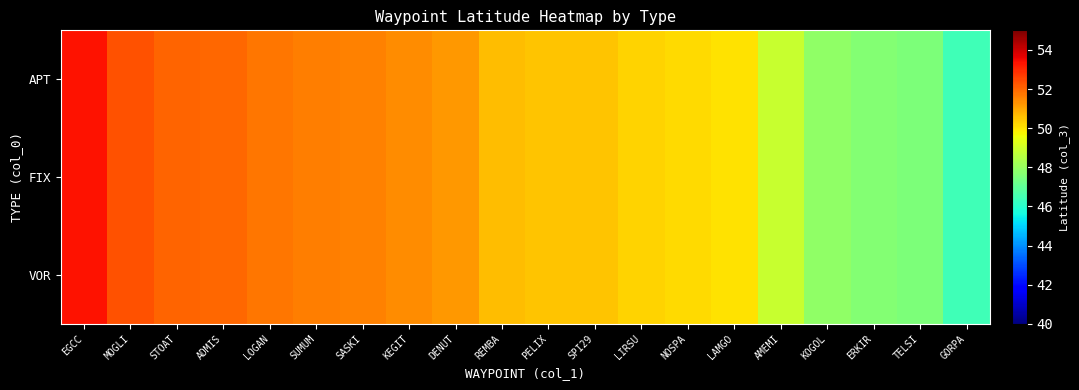

At how many categories does at least one series exceed 51?

9